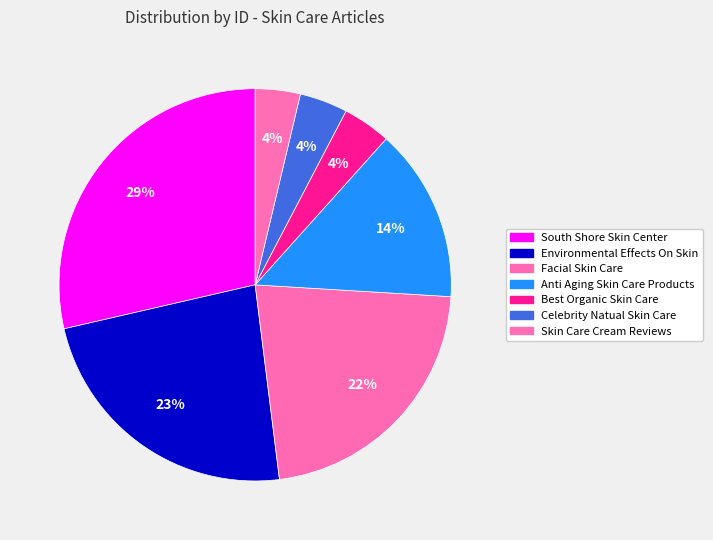

How many segments does this pie chart have?

7